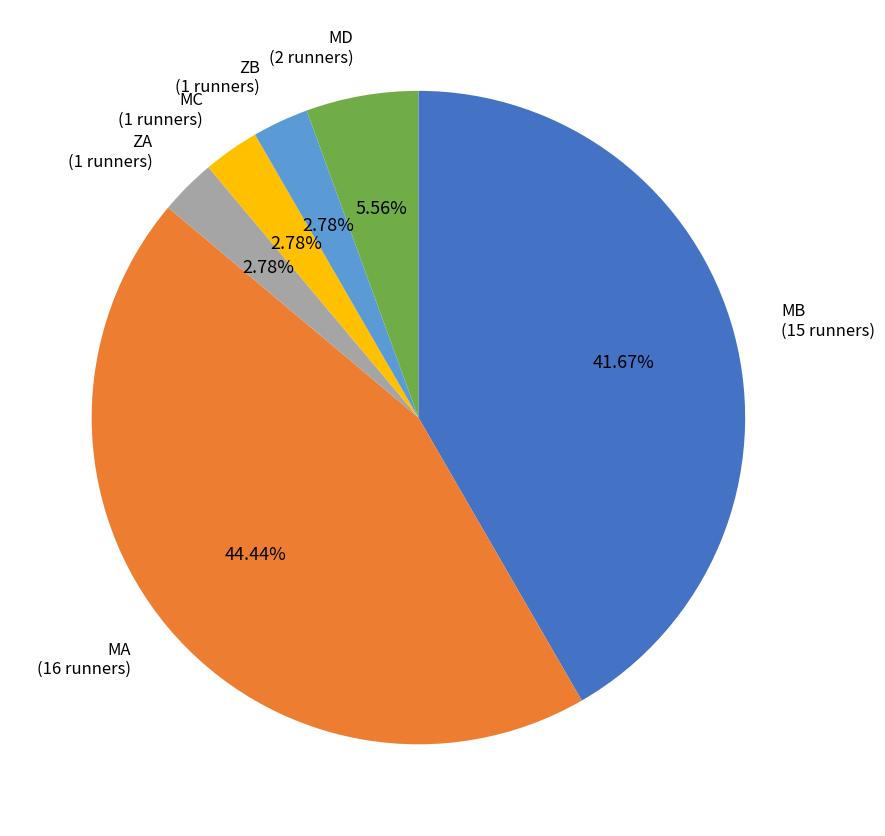

Which has a higher value, MB or MD?

MB